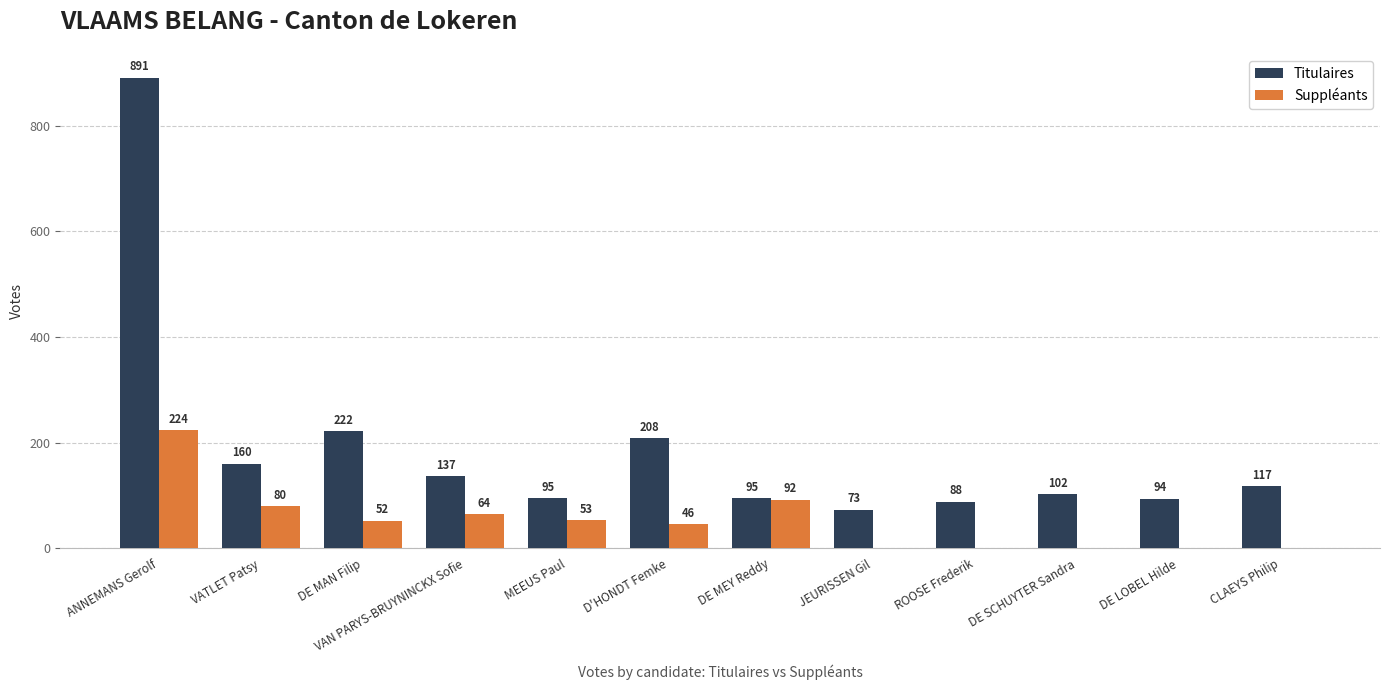

The value of Titulaires at DE MAN Filip is 222. True or false?

True